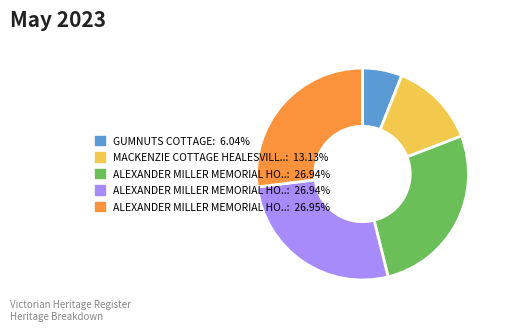

How many slices are in this pie chart?

5